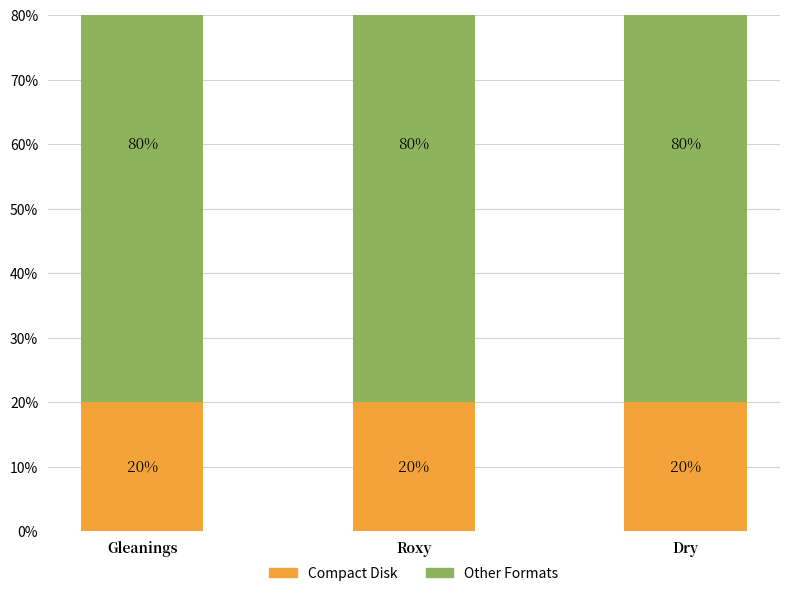

At how many categories does at least one series exceed 64?

3